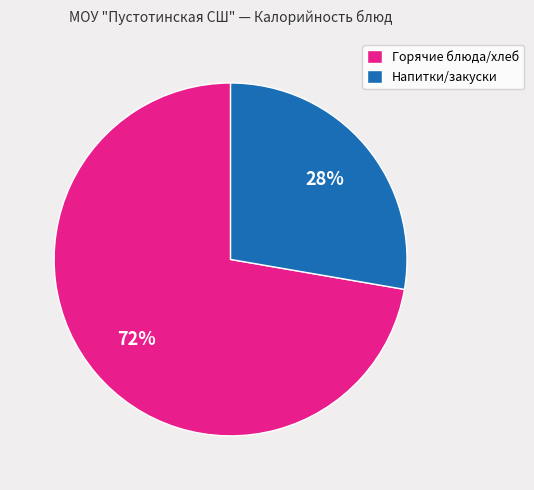

Does Напитки/закуски account for over 50% of the chart?

No